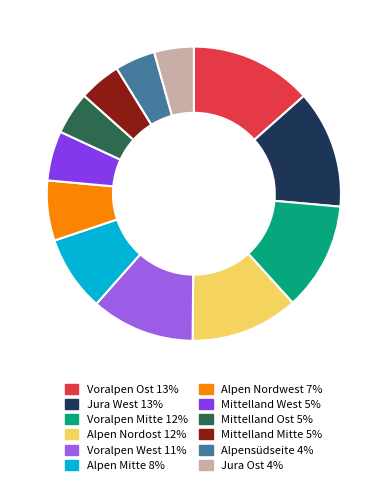

Is there a majority slice in this chart?

No